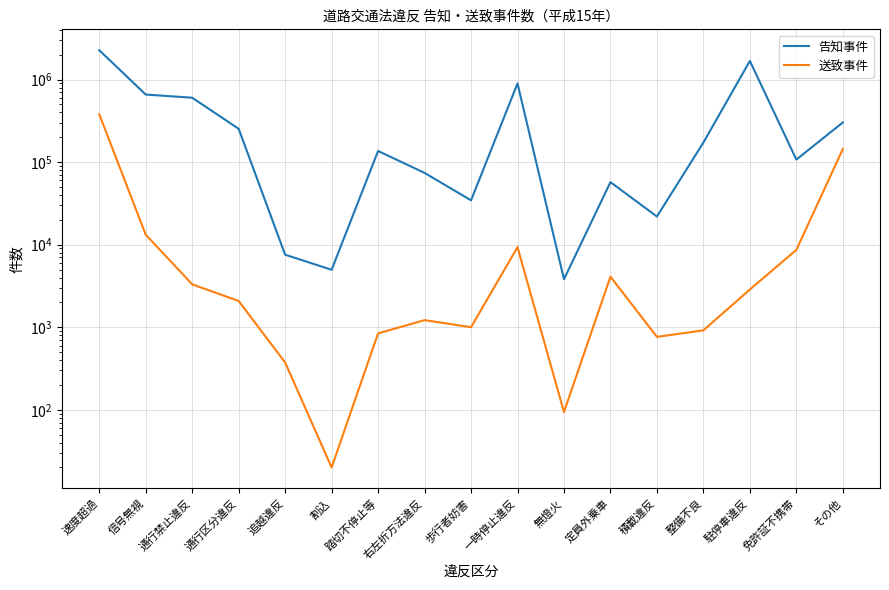

Where is the first local maximum for 送致事件?

右左折方法違反